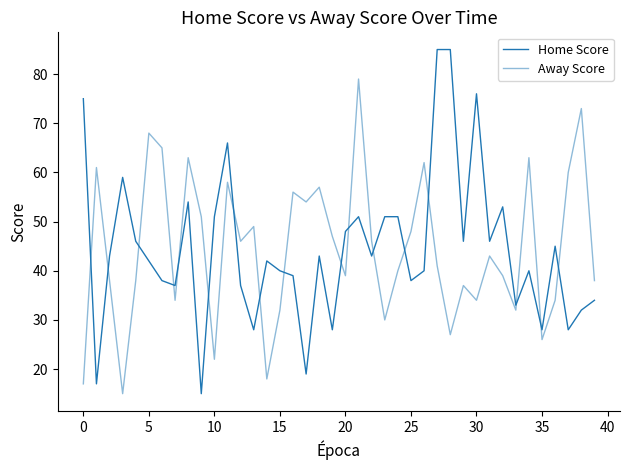

Does the chart display data point markers on the line(s)?

No